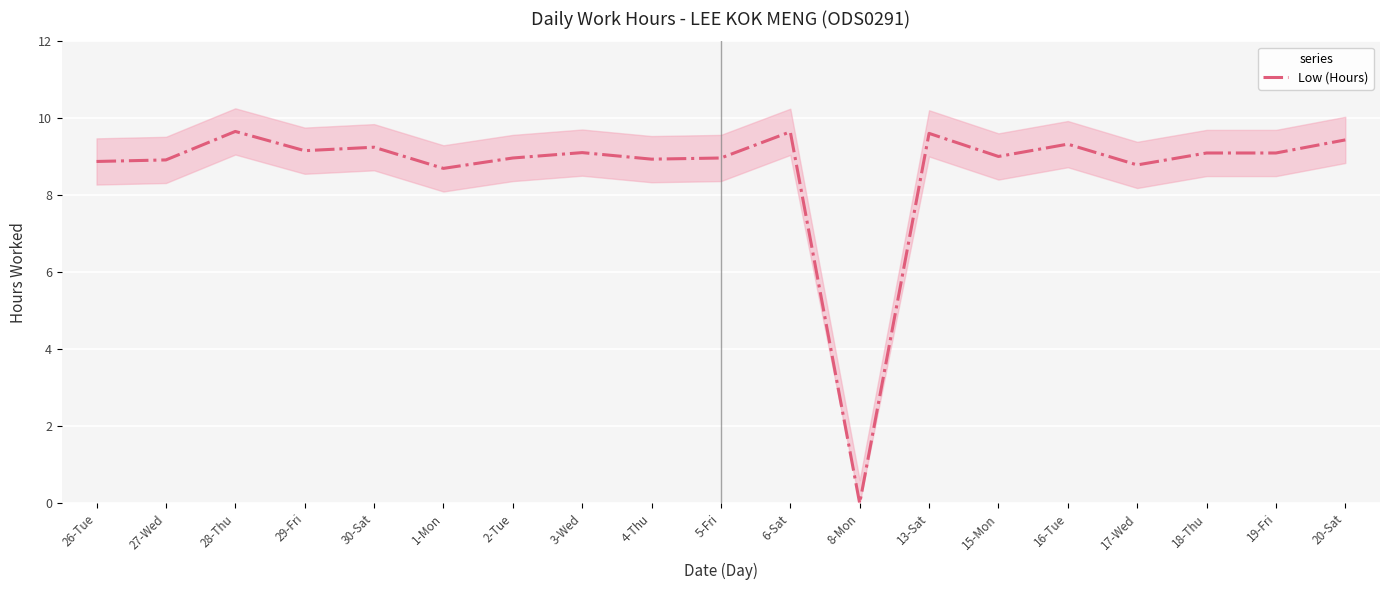

List the labels in order of value, smallest first.

8-Mon, 1-Mon, 17-Wed, 26-Tue, 27-Wed, 4-Thu, 2-Tue, 5-Fri, 15-Mon, 18-Thu, 19-Fri, 3-Wed, 29-Fri, 30-Sat, 16-Tue, 20-Sat, 13-Sat, 6-Sat, 28-Thu